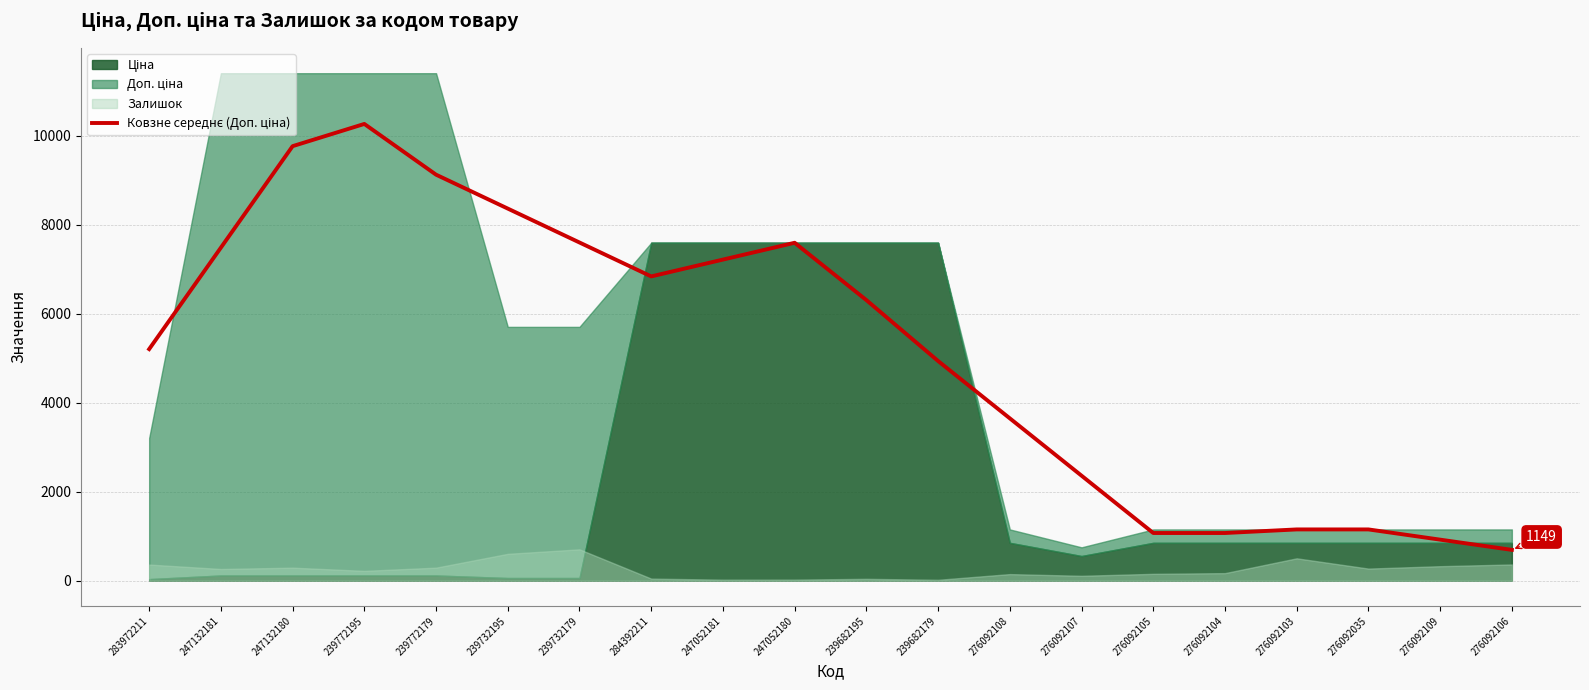

Between 239772195 and 247132181, which is larger?

239772195